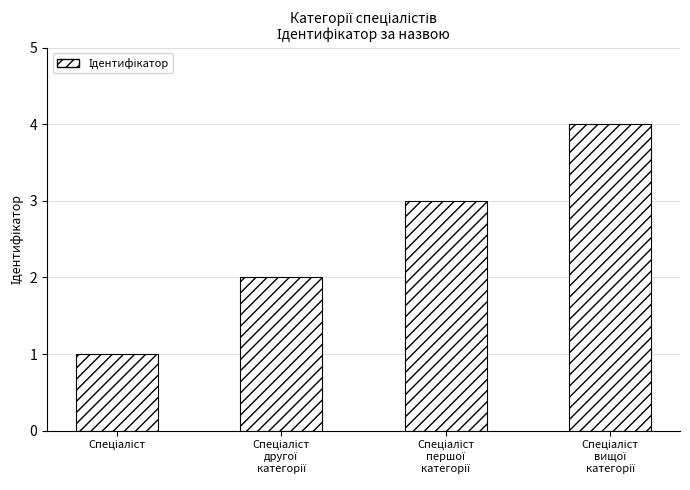

What is the sum of all values?

10